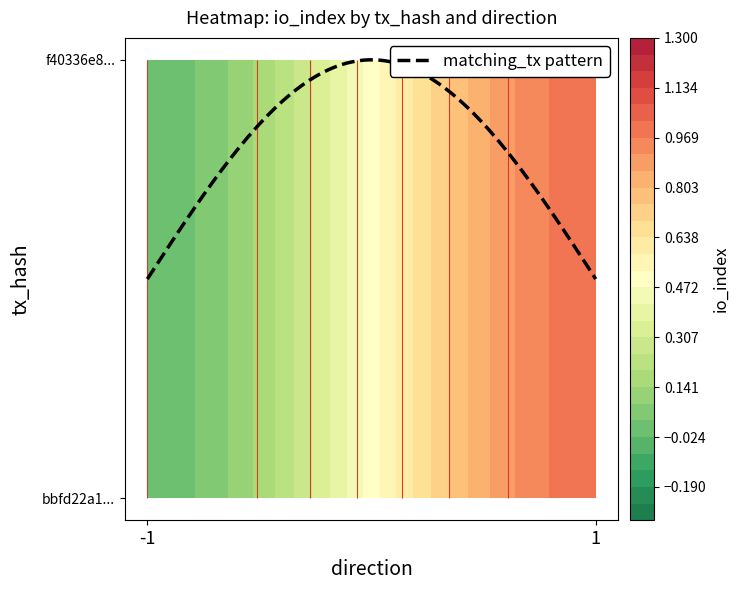

The bbfd22a108b706904ed42740bdab6d7f2860212 series shows -1 at 0. True or false?

False